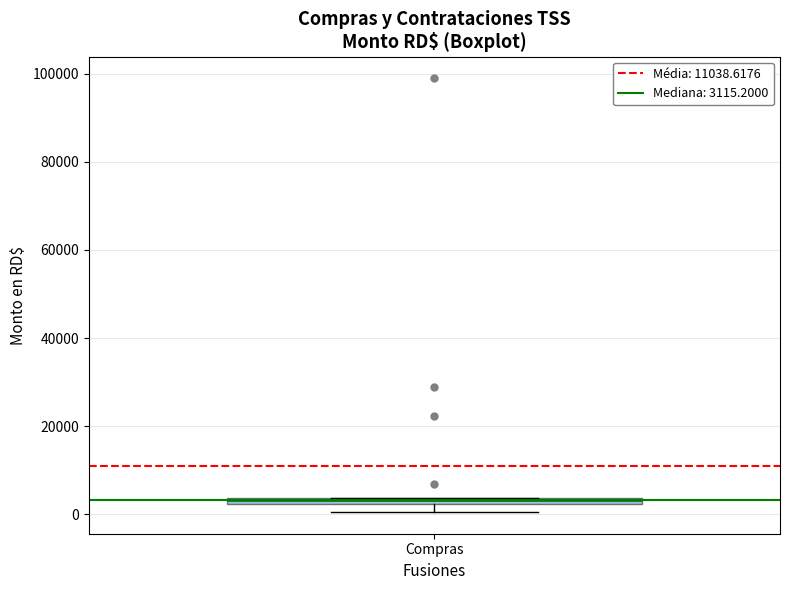

Where is the lower edge of the box for Compras on the y-axis? The values are not printed on the chart, so give them approximately, as read against the axis.

2000